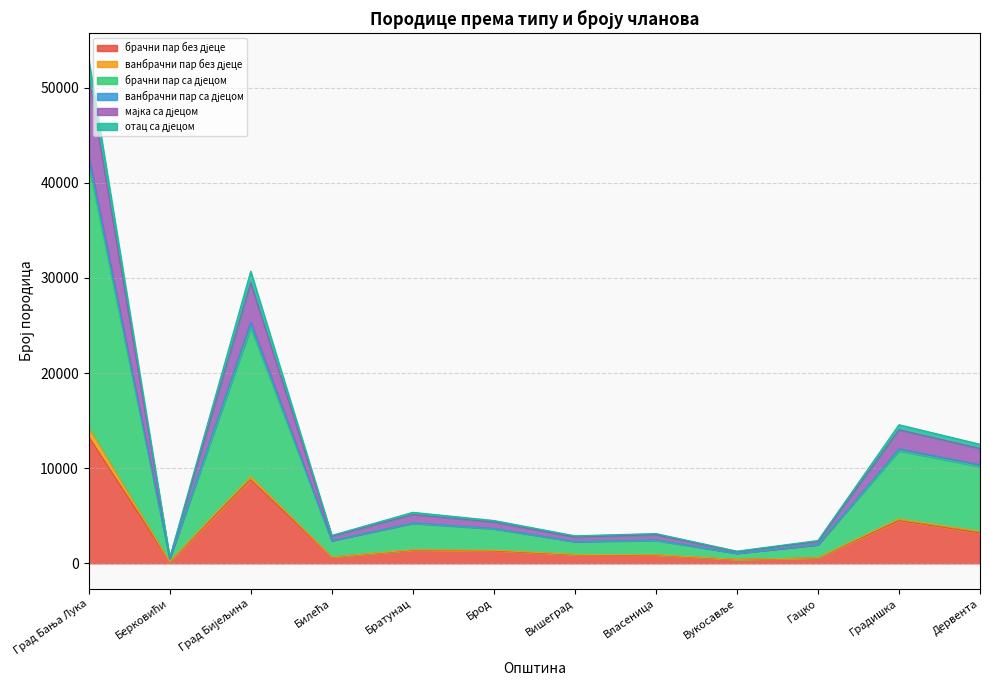

At which category is the sum across all series the highest?

Град Бања Лука